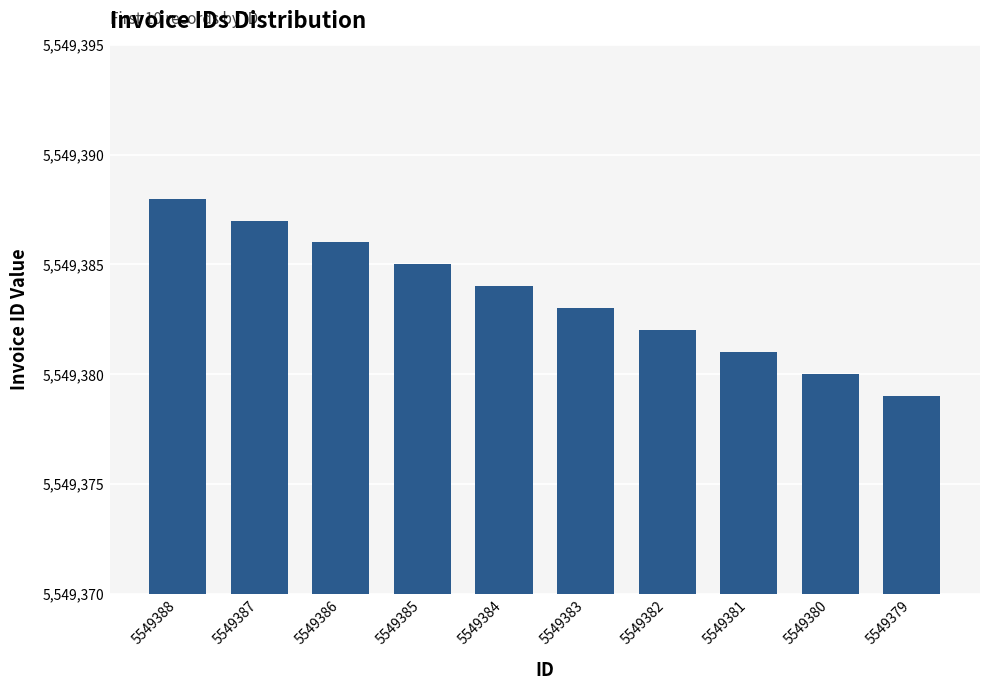

How many distinct data groups are displayed?

1